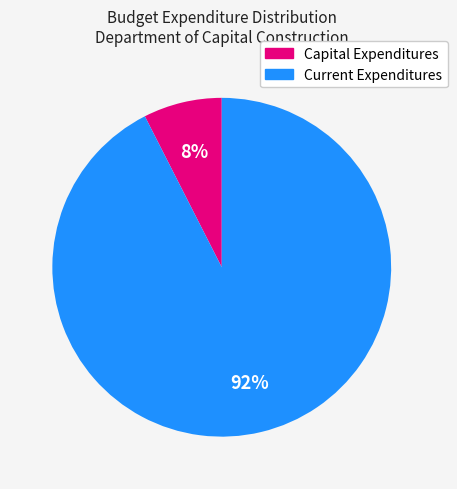

Is there any slice that represents more than half of the pie?

Yes